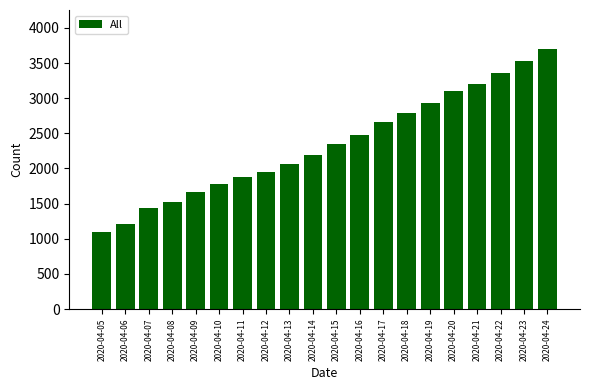

How many data points are less than 2350?

10